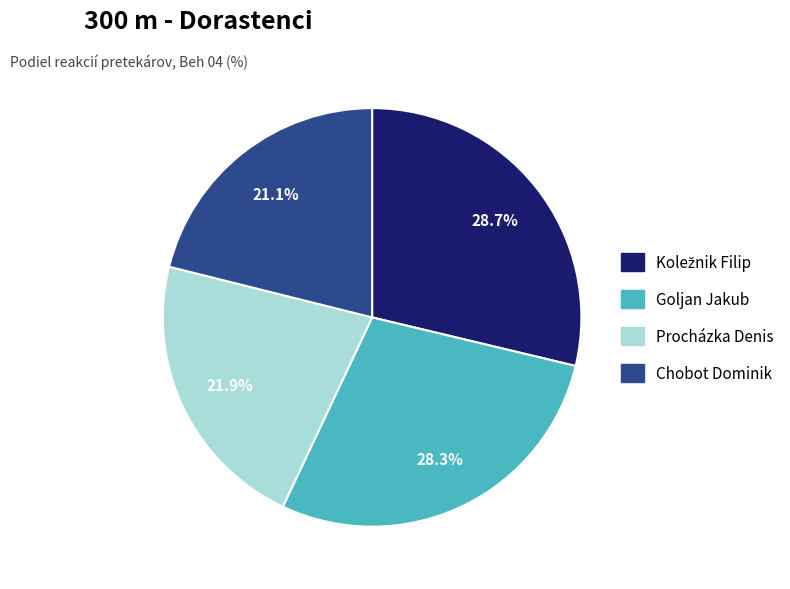

To the nearest percent, what is the average slice percentage?

25%